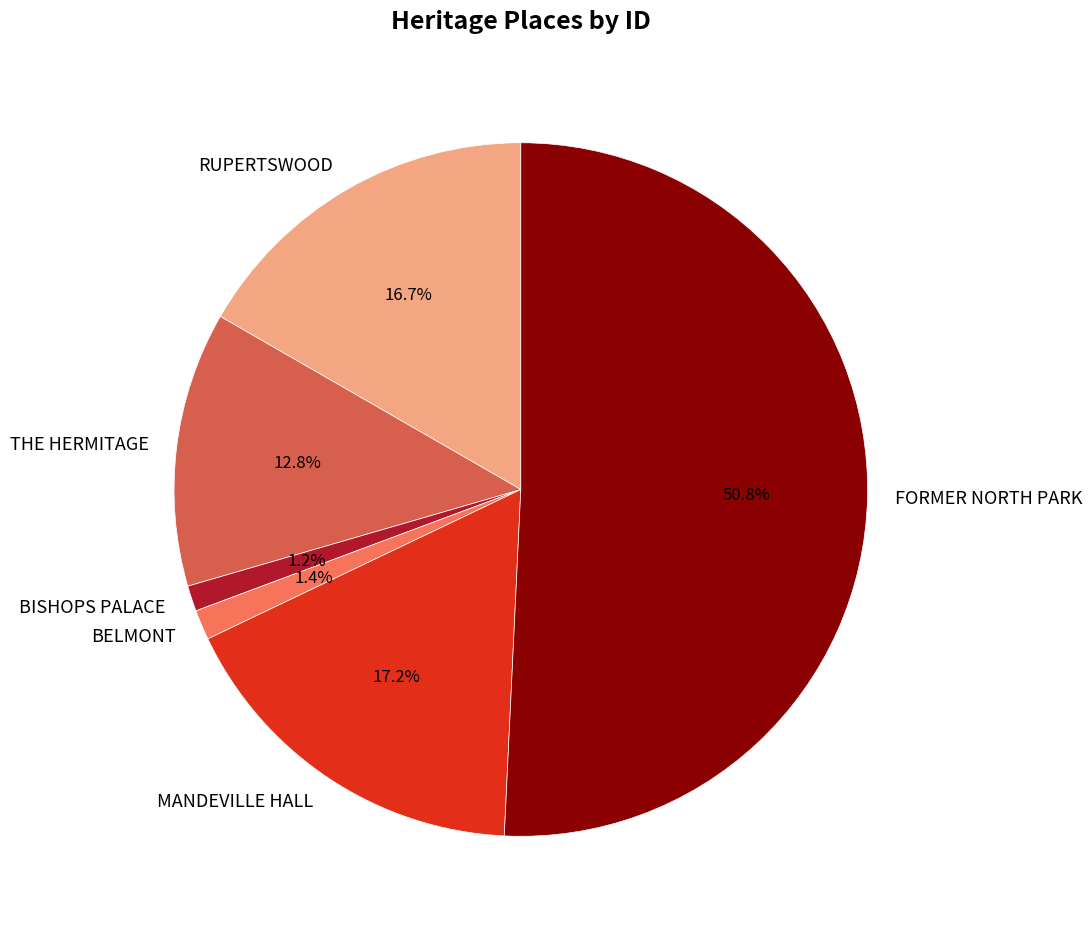

How many segments does this pie chart have?

6